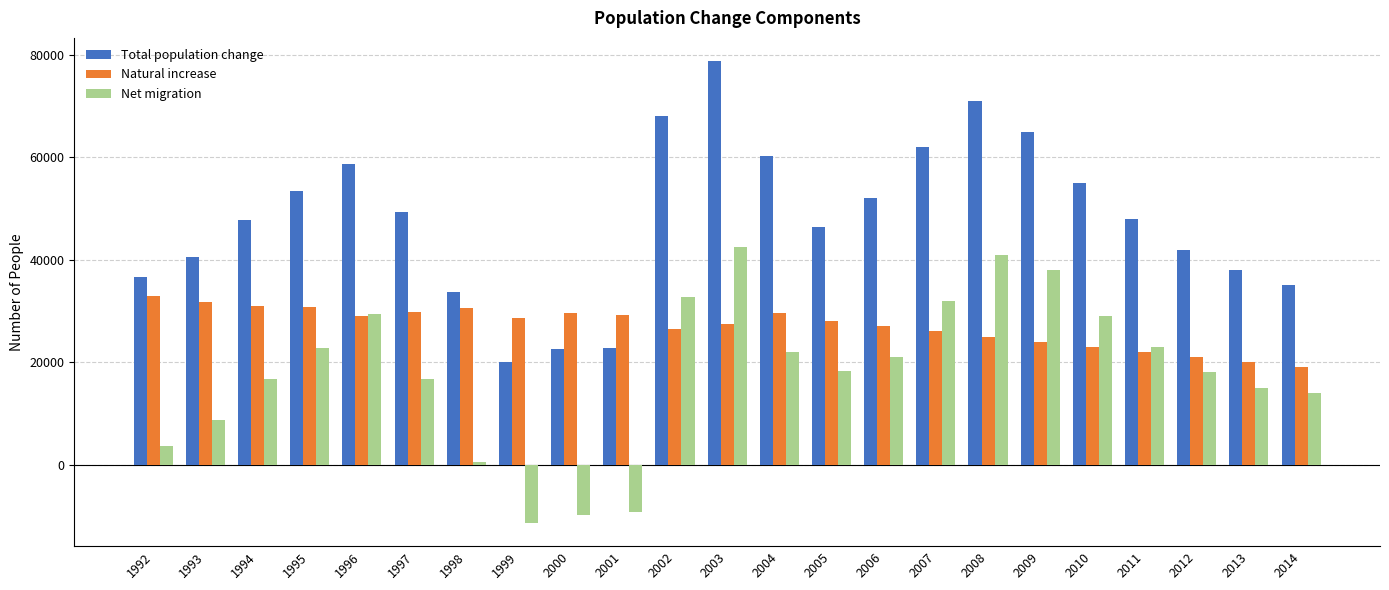

Rank the series at 2000 from lowest to highest value.

Net migration, Total population change, Natural increase